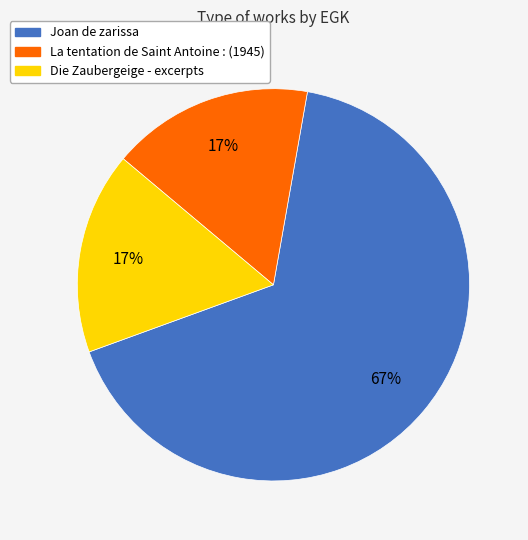

What is the largest slice in the pie chart?

Joan de zarissa